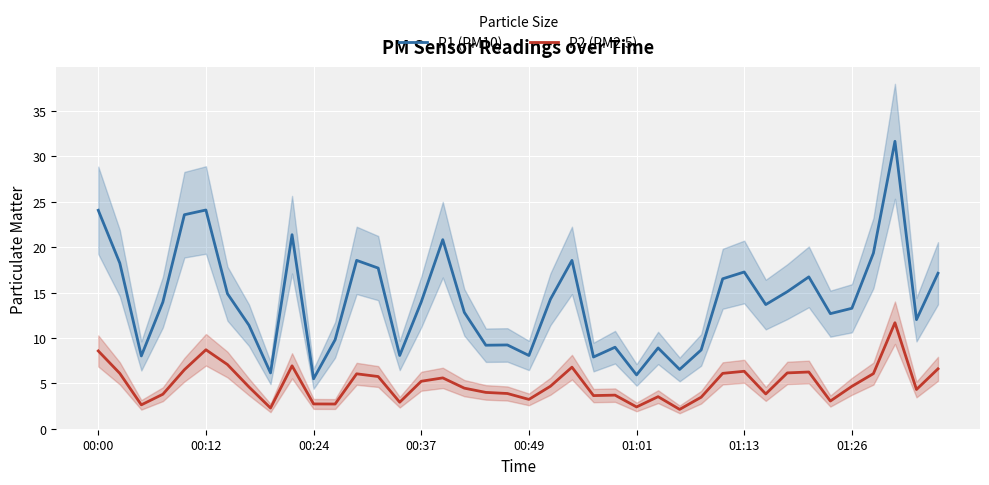

True or false: P2 (PM2.5) and P1 (PM10) intersect in this chart.

False